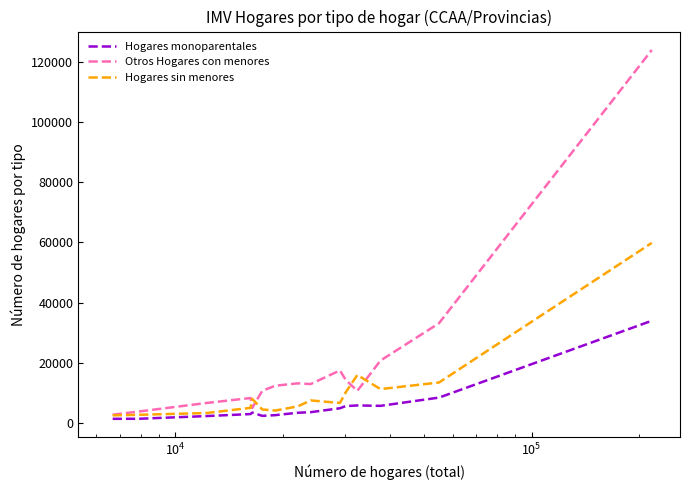

Which series has the largest range (max minus min)?

Otros Hogares con menores